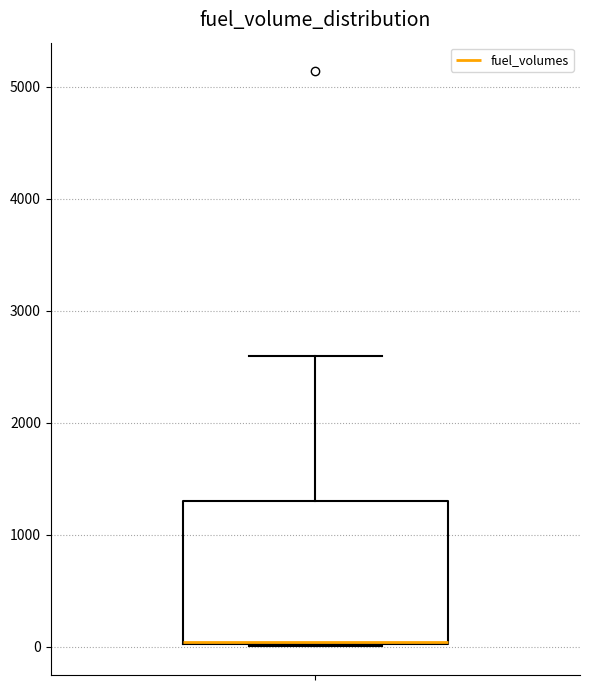

Read this box plot against the y-axis: the position of the median line, the range covered by the box, and the ends of both whiskers. The values are not printed on the chart, so give them approximately, as read against the axis.

median 0 (drawn on the box's lower edge), box 0 to 1300, whiskers 0 to 2600